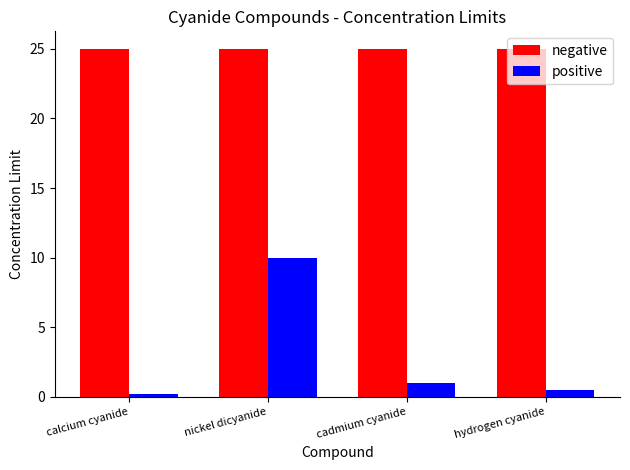

What is the maximum value for positive?

10.0